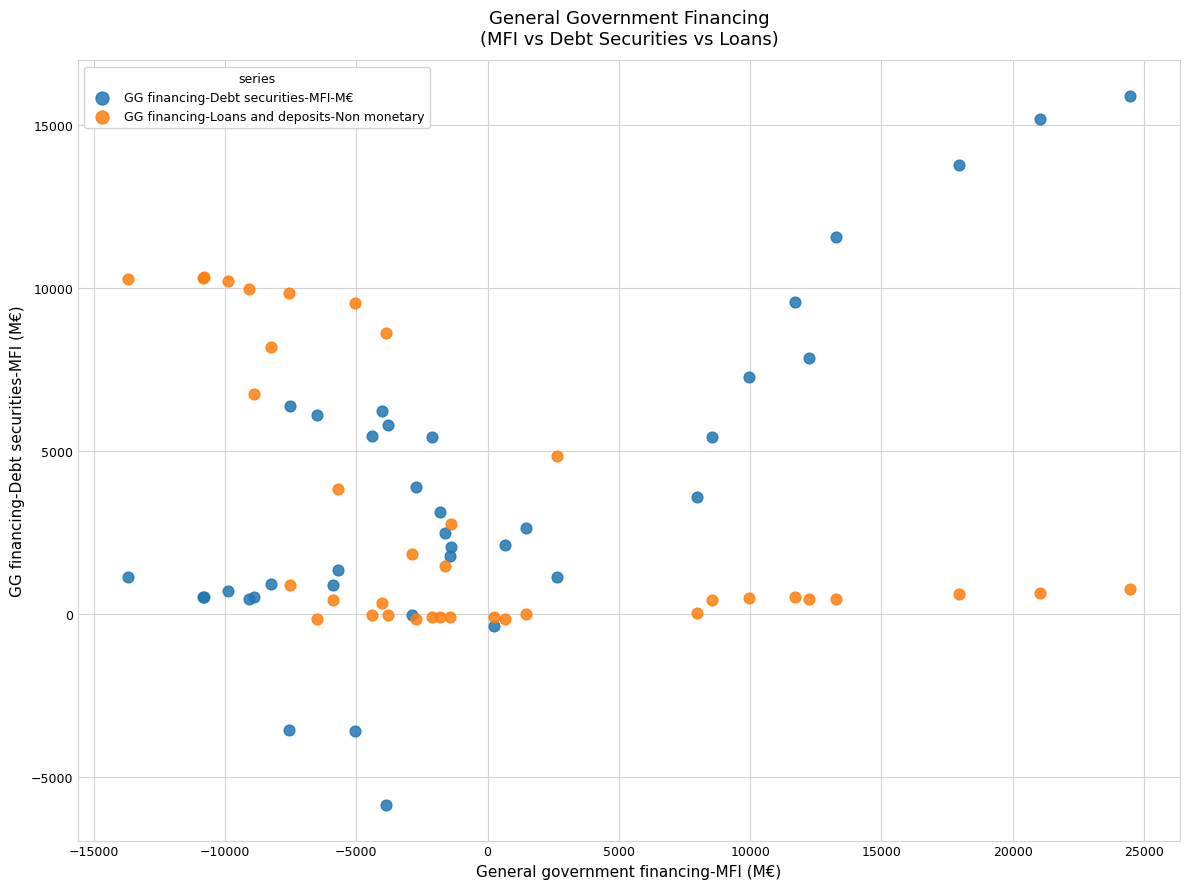

Which series contains the highest Y value?

GG financing-Debt securities-MFI-M€